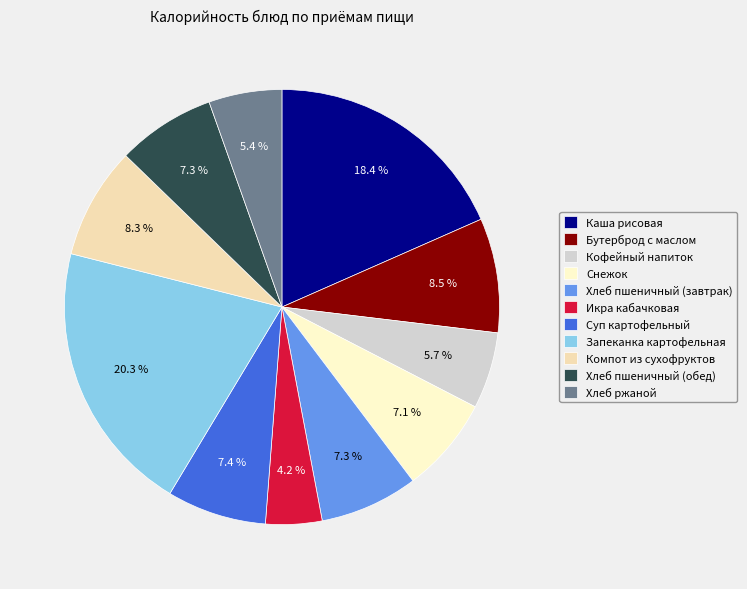

Which category has the biggest portion of the pie?

Запеканка картофельная